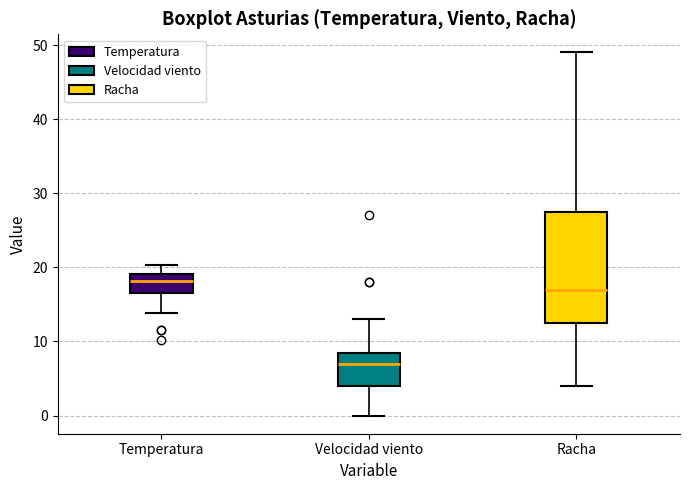

Where does the median line of the box for Temperatura sit on the y-axis? The values are not printed on the chart, so give them approximately, as read against the axis.

18